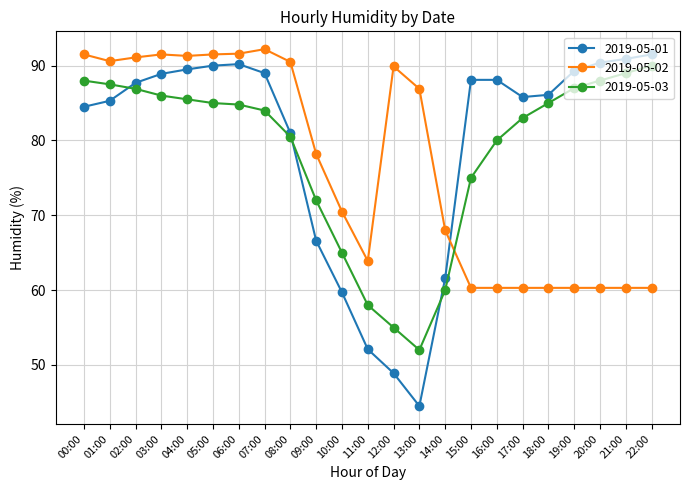

Which series changed the most between 04:00 and 13:00?

2019-05-01